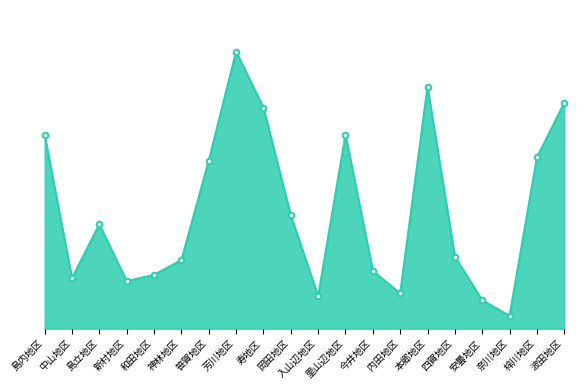

Between 入山辺地区 and 島立地区, which is larger?

島立地区